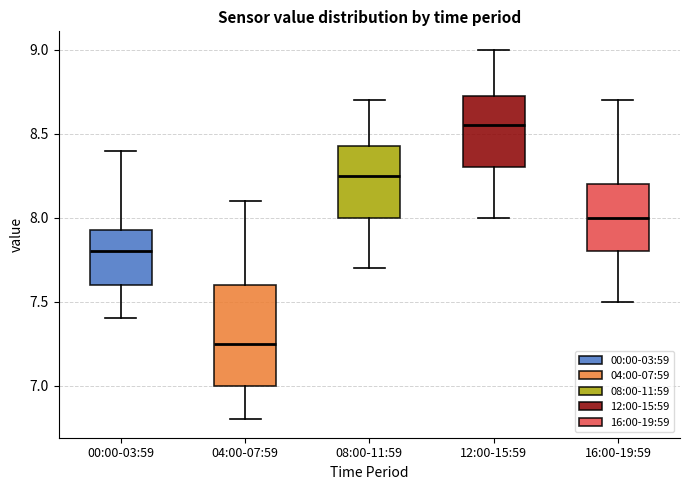

Reading left to right, read every box against the y-axis: the position of its median line, the range the box covers, and the ends of its whiskers. The values are not printed on the chart, so give them approximately, as read against the axis.

00:00-03:59: median 7.80, box 7.60 to 7.95, whiskers 7.40 to 8.40
04:00-07:59: median 7.25, box 7.00 to 7.60, whiskers 6.80 to 8.10
08:00-11:59: median 8.25, box 8.00 to 8.45, whiskers 7.70 to 8.70
12:00-15:59: median 8.55, box 8.30 to 8.75, whiskers 8.00 to 9.00
16:00-19:59: median 8.00, box 7.80 to 8.20, whiskers 7.50 to 8.70